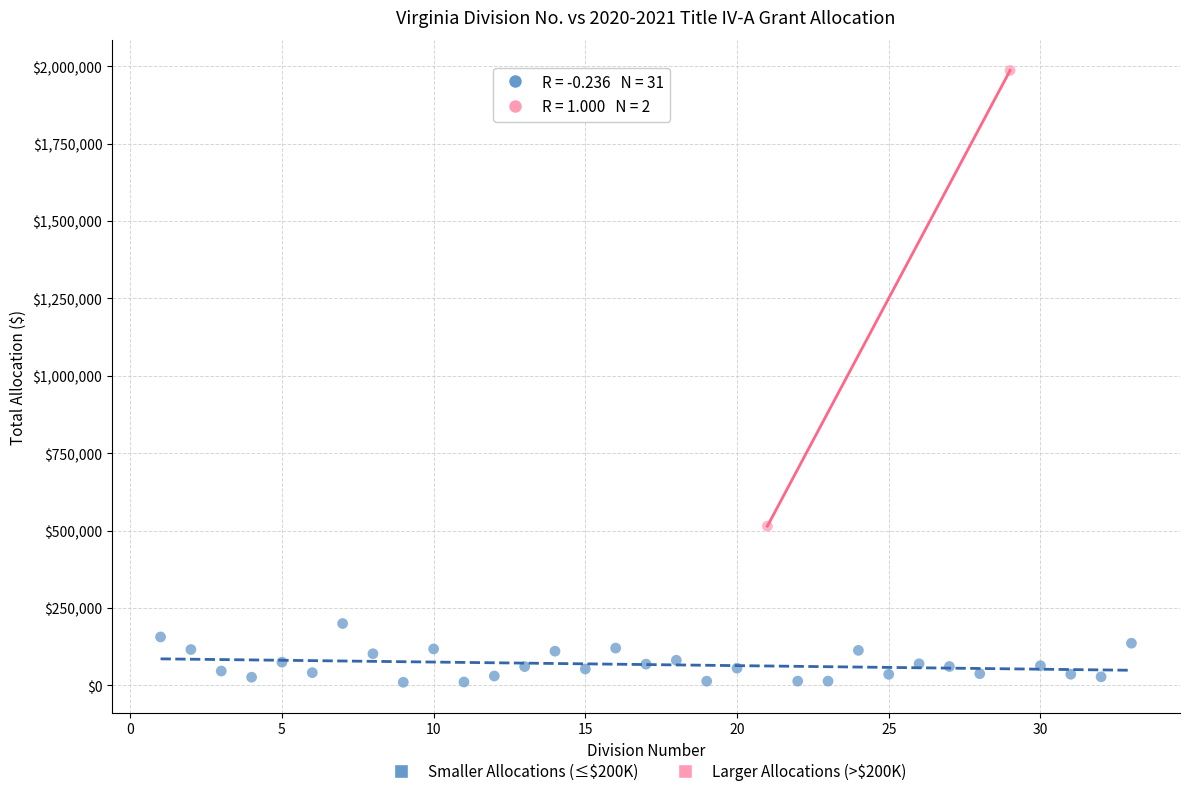

What are all the series names shown in the legend?

Smaller Allocations (≤$200K), Larger Allocations (>$200K)